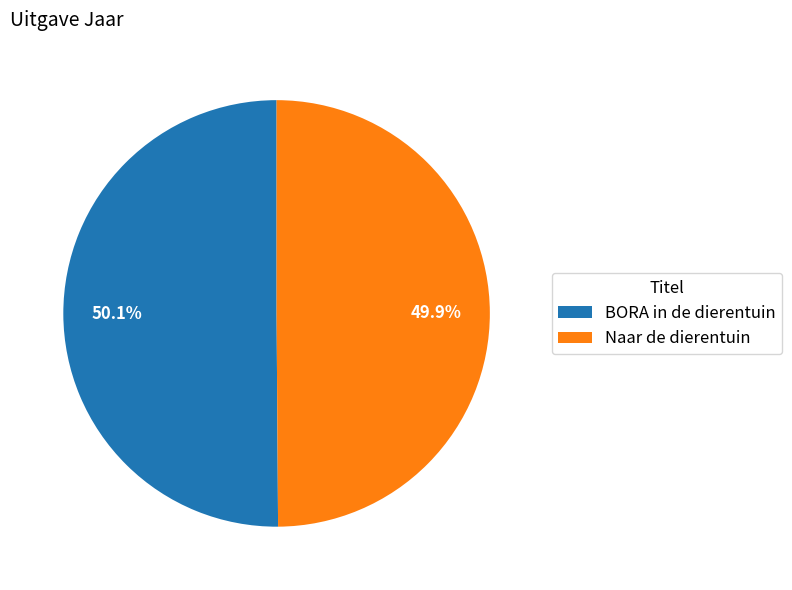

What is the ratio of the value at BORA in de dierentuin to the value at Naar de dierentuin?

1.0